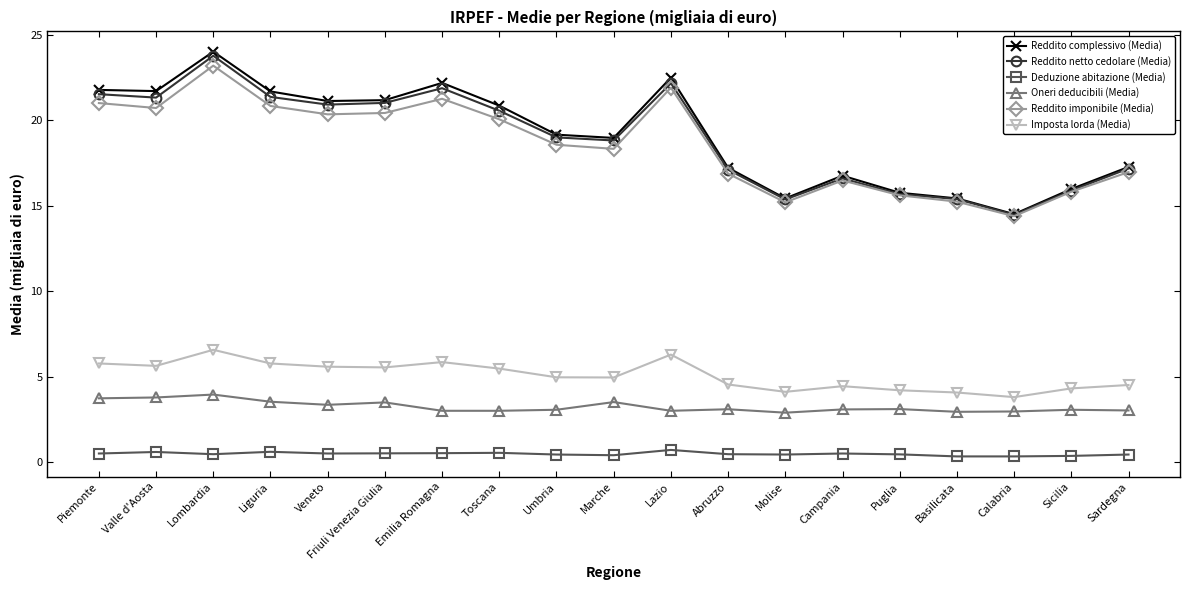

Which category has the highest value across all series?

Lombardia